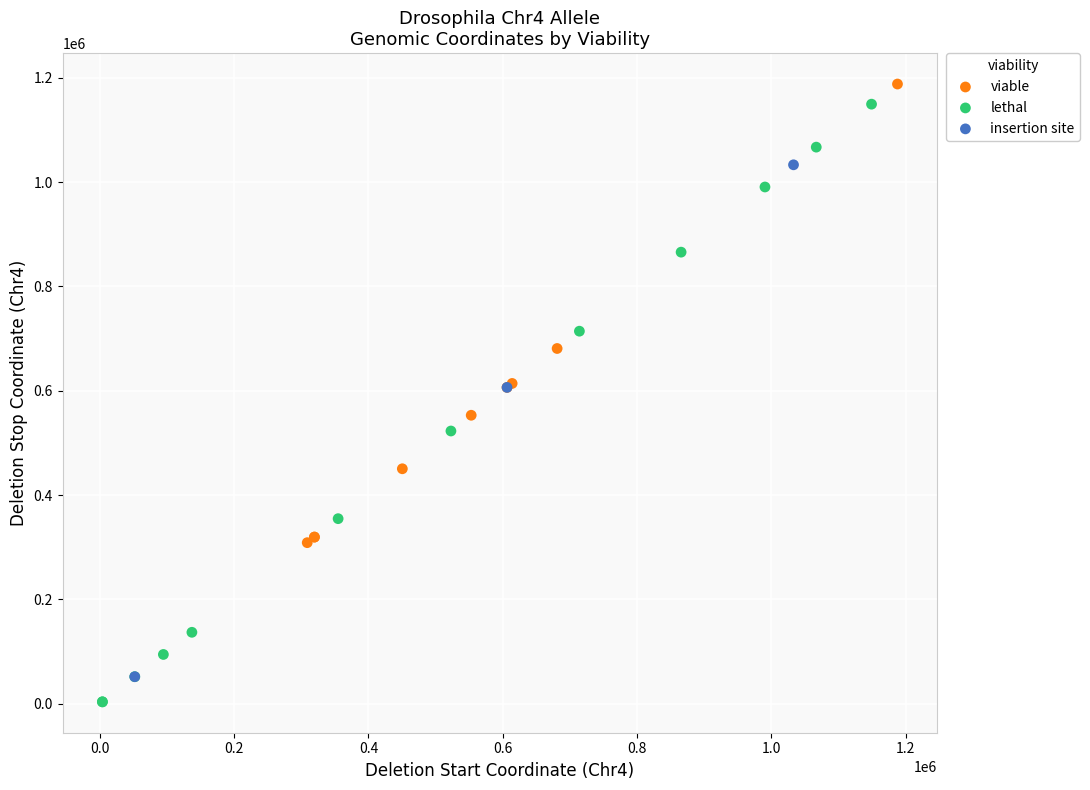

What are all the series names shown in the legend?

viable, lethal, insertion site